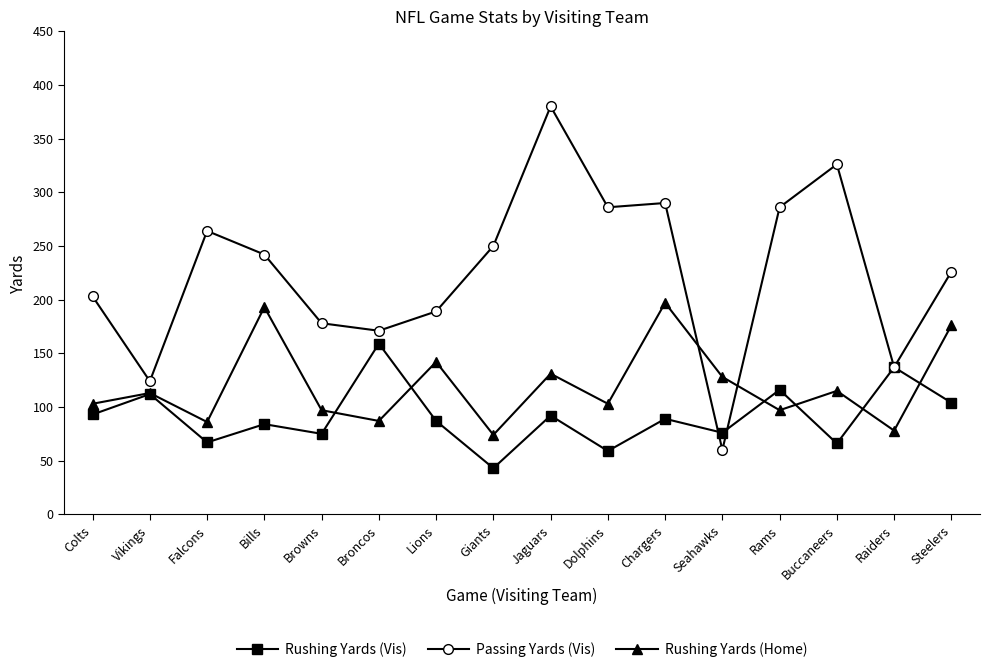

How many series are shown in this chart?

3